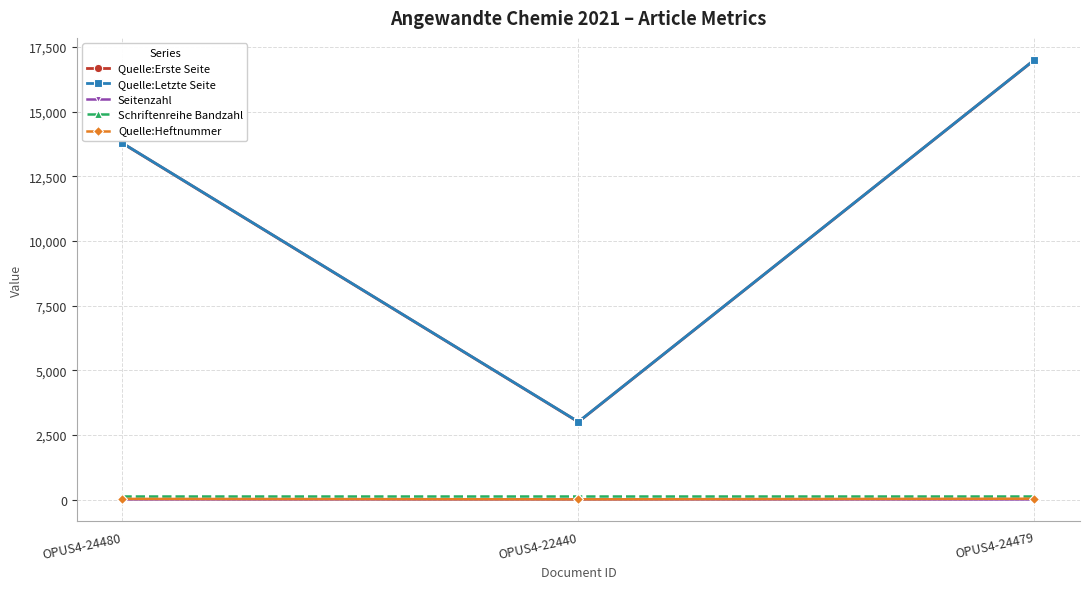

Where is Quelle:Erste Seite nearest to the value 10000?

OPUS4-24480